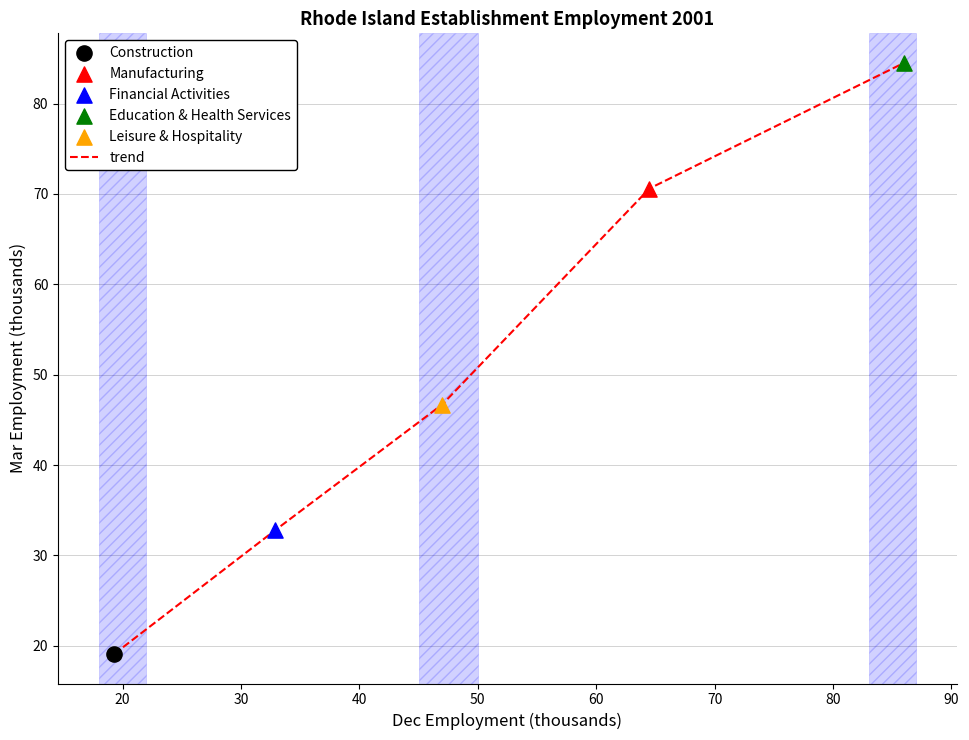

True or false: the data has more than 0 interior local peaks.

False